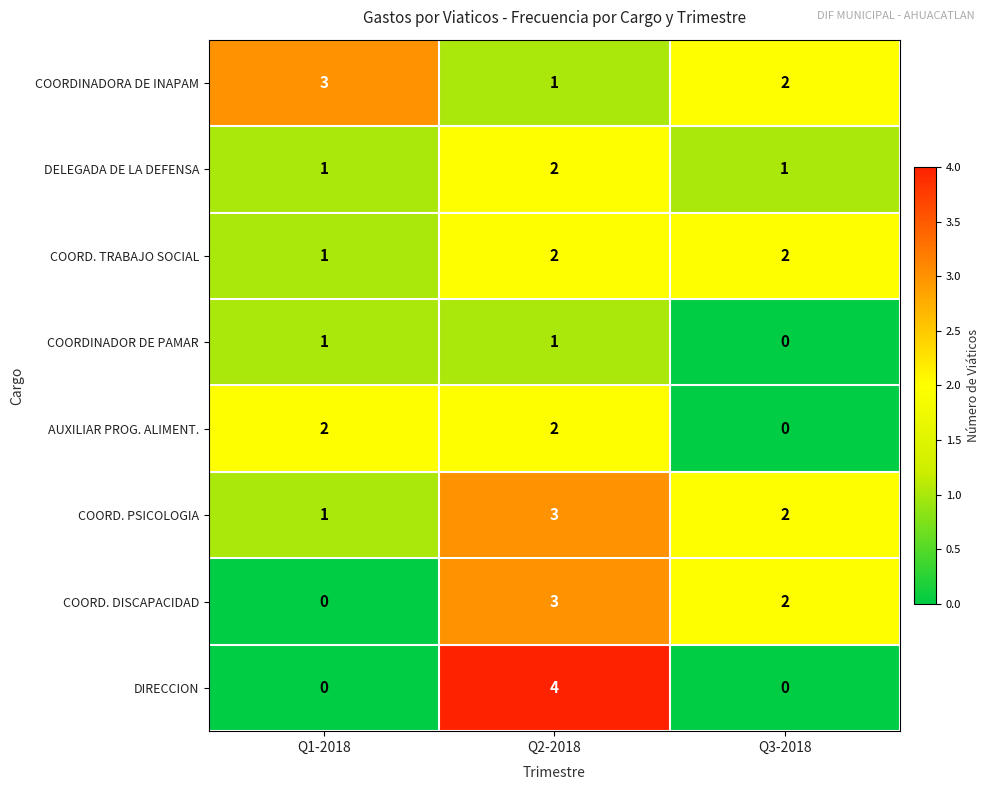

Reading right to left, what are all the values shown in this chart?

COORDINADORA DE INAPAM: Q3-2018=2	Q2-2018=1	Q1-2018=3
DELEGADA DE LA DEFENSA: Q3-2018=1	Q2-2018=2	Q1-2018=1
COORD. TRABAJO SOCIAL: Q3-2018=2	Q2-2018=2	Q1-2018=1
COORDINADOR DE PAMAR: Q3-2018=0	Q2-2018=1	Q1-2018=1
AUXILIAR PROG. ALIMENT.: Q3-2018=0	Q2-2018=2	Q1-2018=2
COORD. PSICOLOGIA: Q3-2018=2	Q2-2018=3	Q1-2018=1
COORD. DISCAPACIDAD: Q3-2018=2	Q2-2018=3	Q1-2018=0
DIRECCION: Q3-2018=0	Q2-2018=4	Q1-2018=0